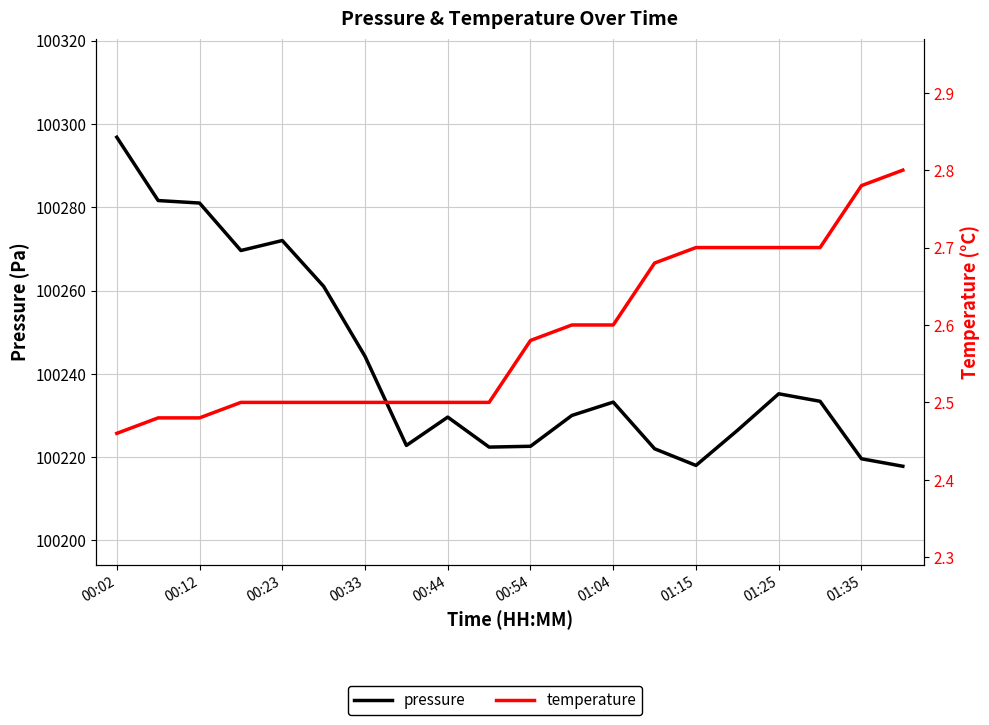

What position from the left is 00:44?

9